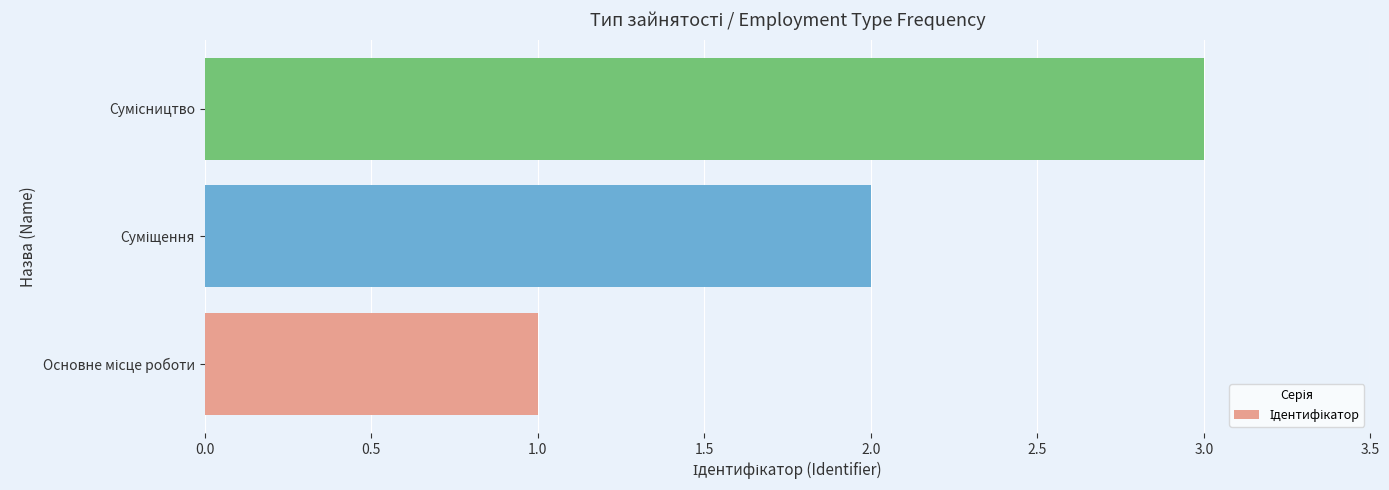

Does the chart contain any negative values?

No